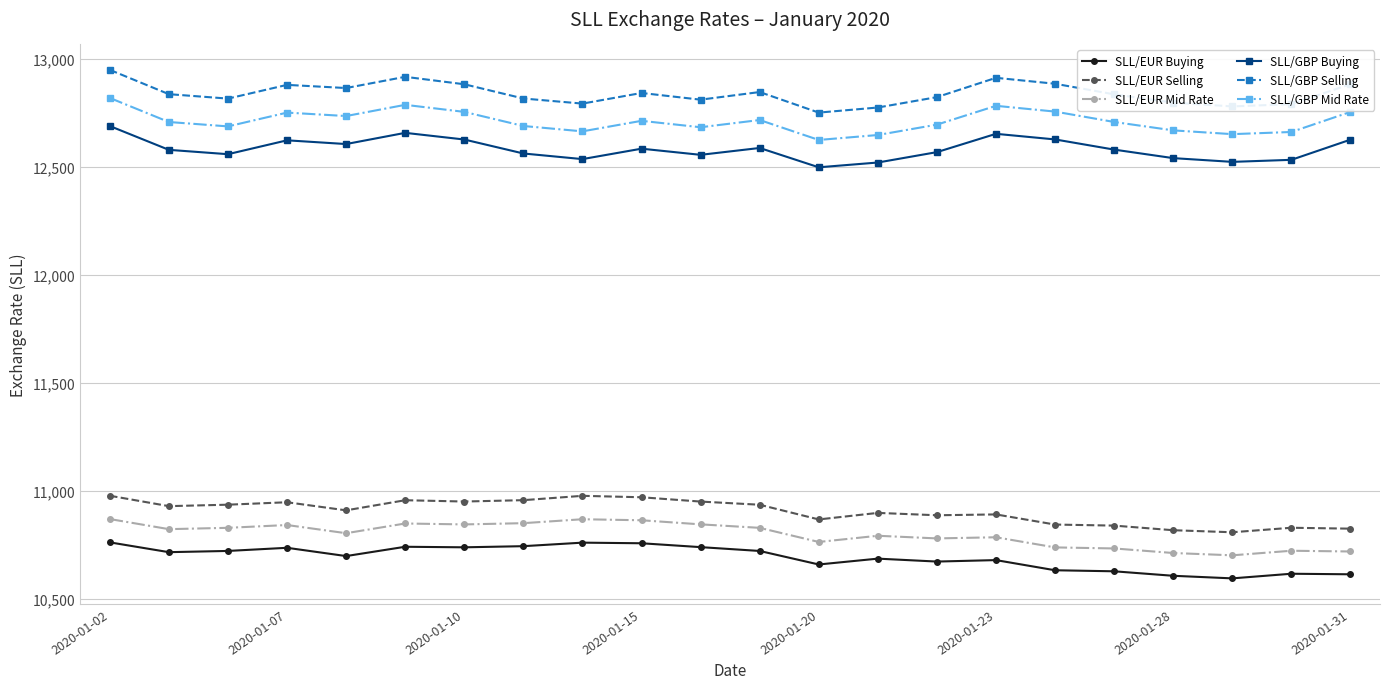

Rank the series by their maximum value, from lowest to highest.

SLL/EUR Buying, SLL/EUR Mid Rate, SLL/EUR Selling, SLL/GBP Buying, SLL/GBP Mid Rate, SLL/GBP Selling